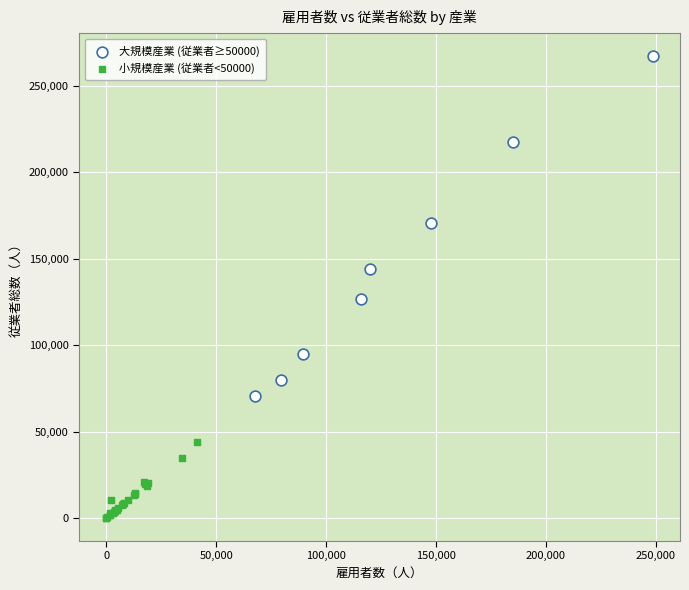

Which series has the largest Y range (max minus min)?

大規模産業 (従業者≥50000)